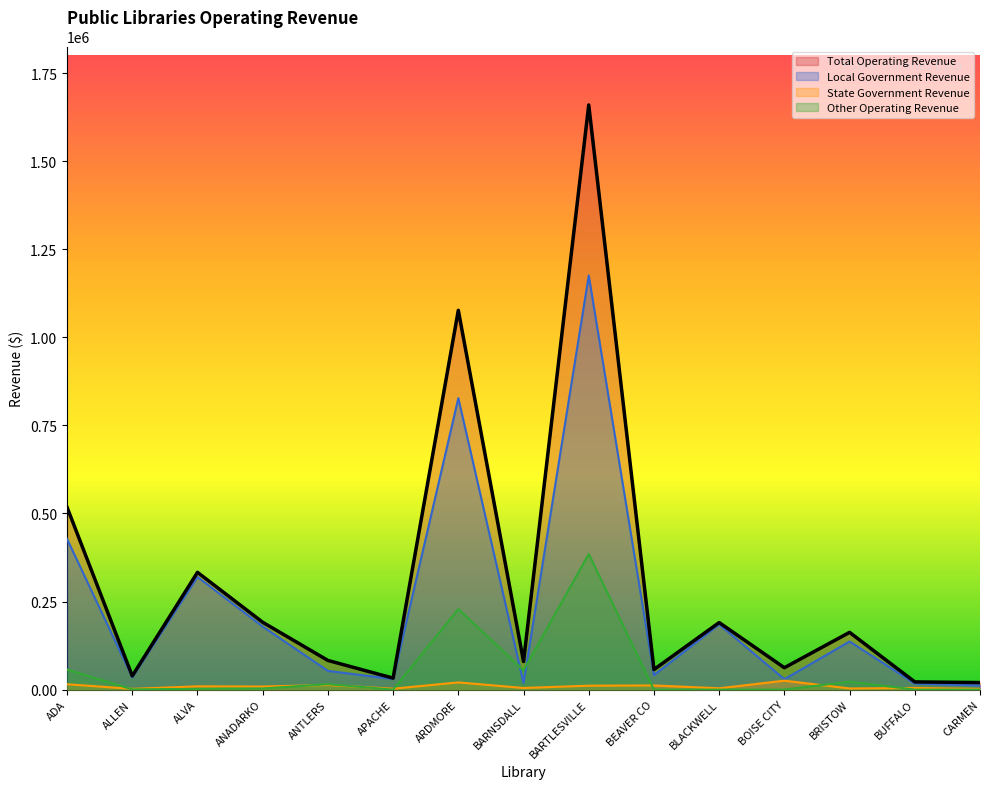

Is the value of Other Operating Revenue at ARDMORE greater than the value of State Government Revenue at BARNSDALL?

Yes